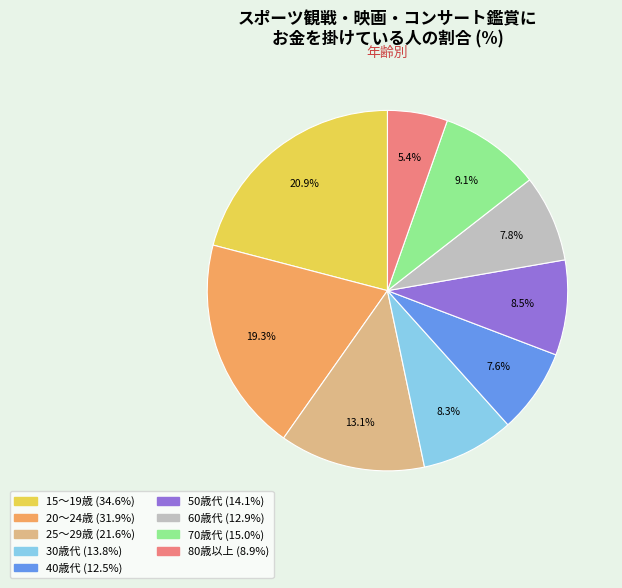

Is there any slice that represents more than half of the pie?

No